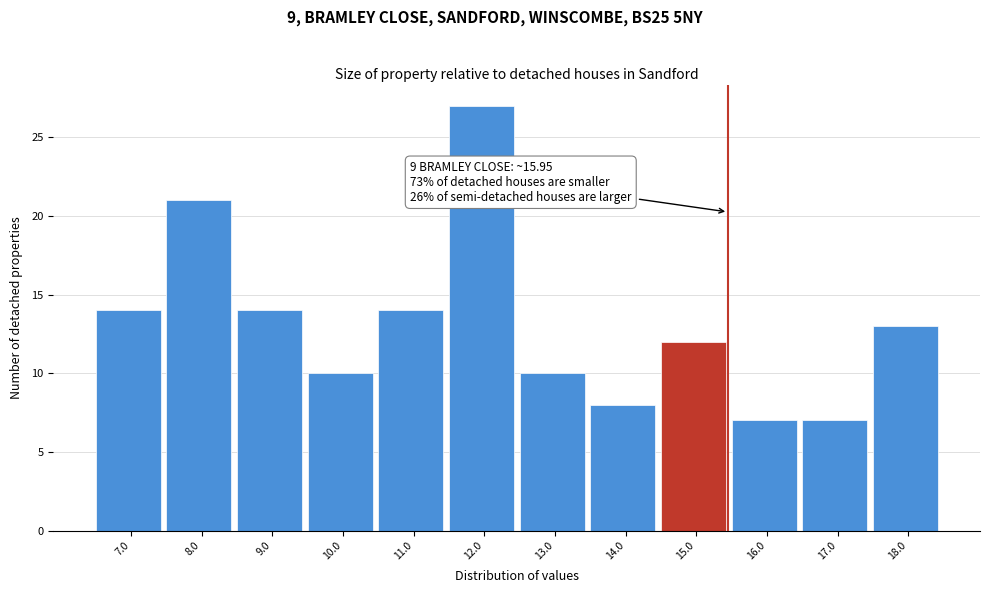

Reading left to right, list all the values displayed in this chart.

7.0=14	8.0=21	9.0=14	10.0=10	11.0=14	12.0=27	13.0=10	14.0=8	15.0=12	16.0=7	17.0=7	18.0=13